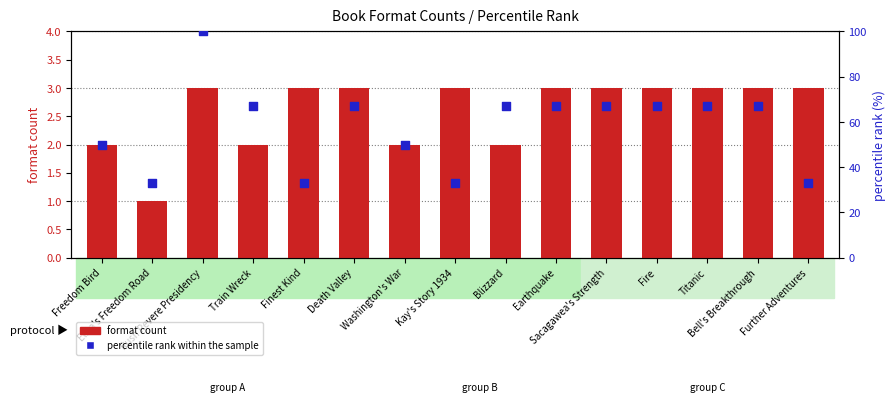

Which series has the largest total across all categories?

percentile rank within the sample